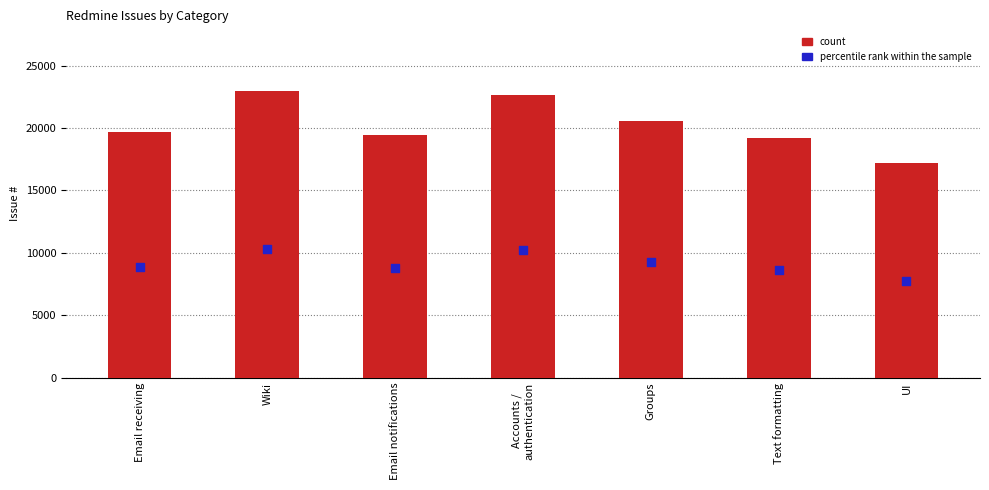

Which series has the widest spread of Y values?

count